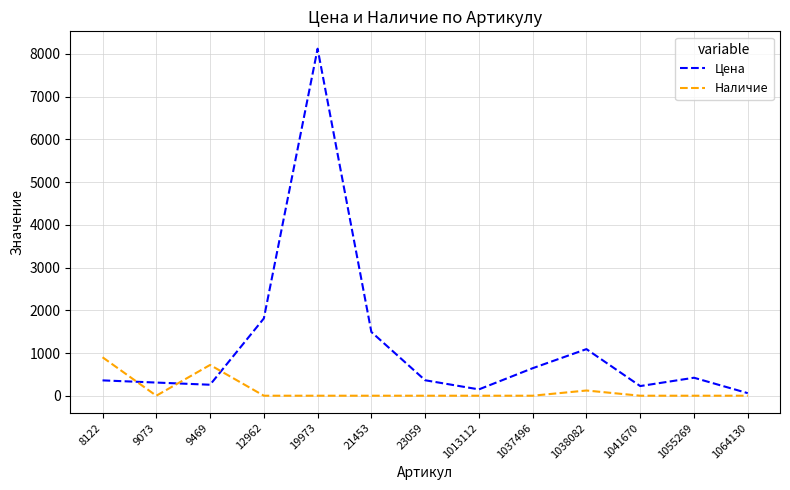

Rank the series by their average value, from lowest to highest.

Наличие, Цена